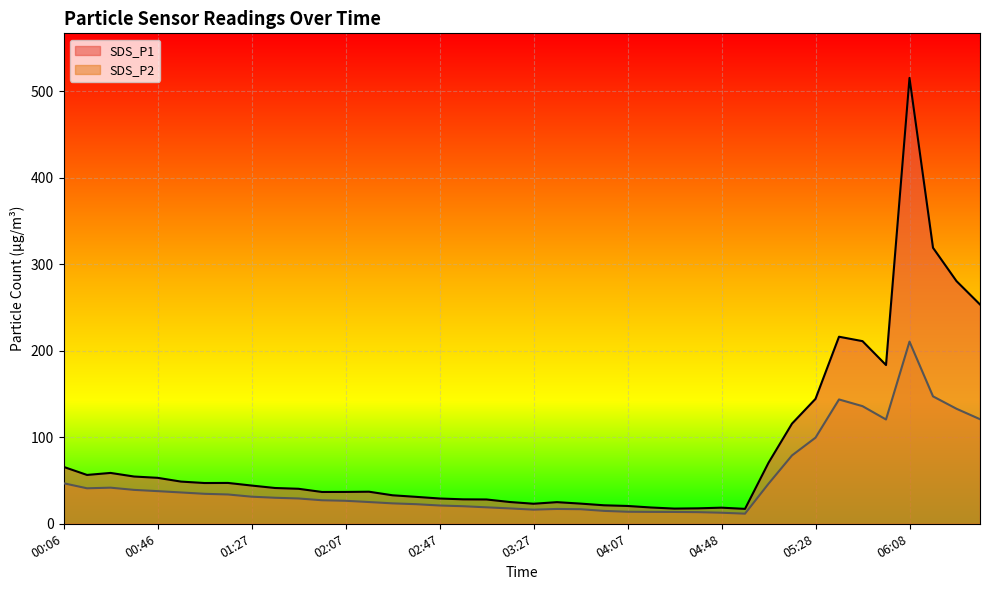

What is the label of the 40th point from the right?

00:06